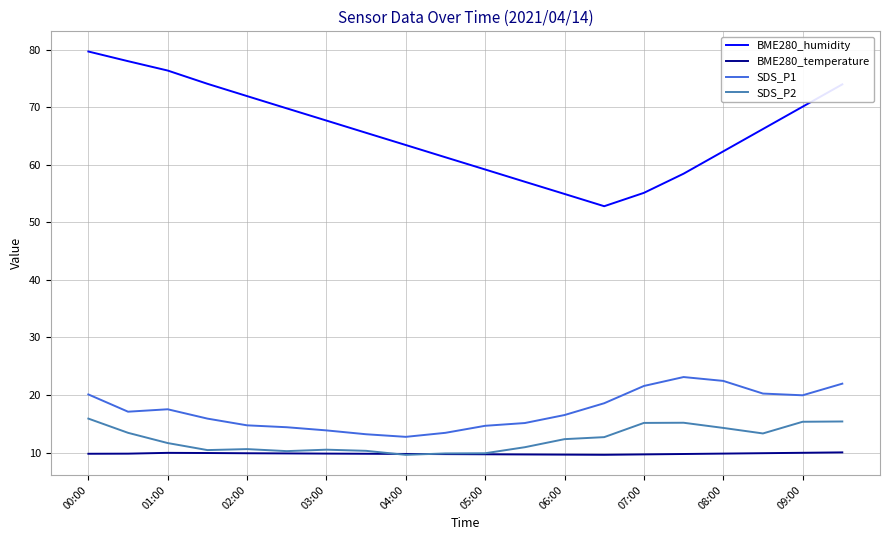

True or false: SDS_P1 and SDS_P2 cross at least once.

False